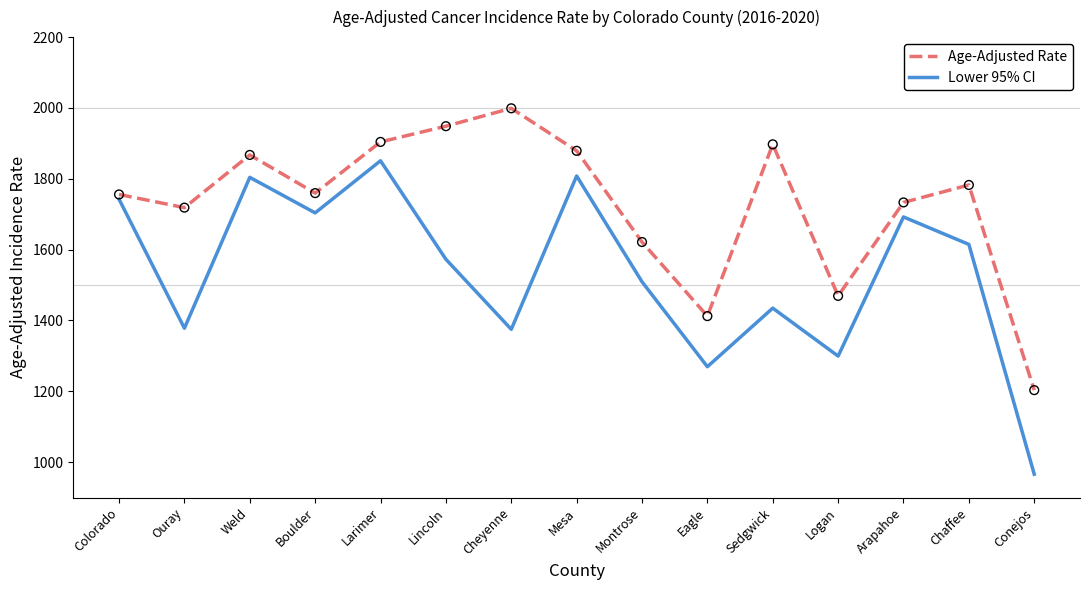

At which category is the sum across all series the highest?

Larimer